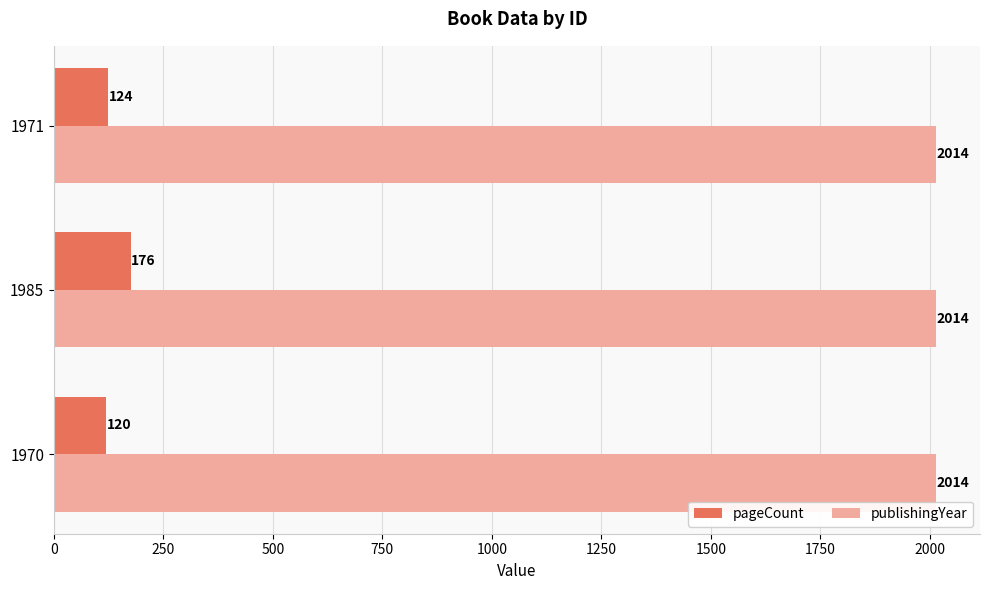

What is the approximate value of pageCount at 1985?

176